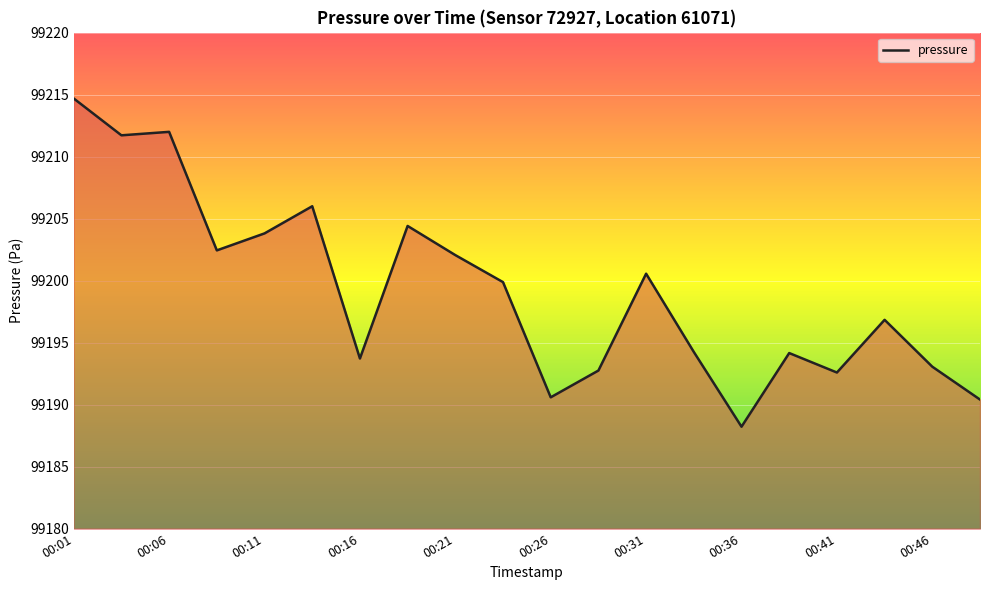

What is the difference between the maximum and minimum values?

26.5